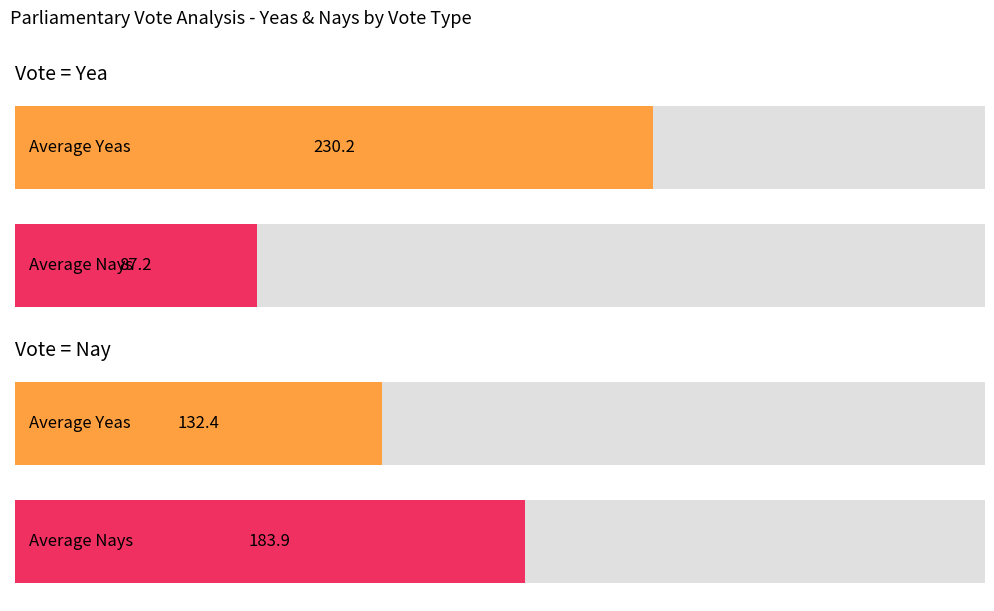

What are all the series names shown in the legend?

Yeas, Nays